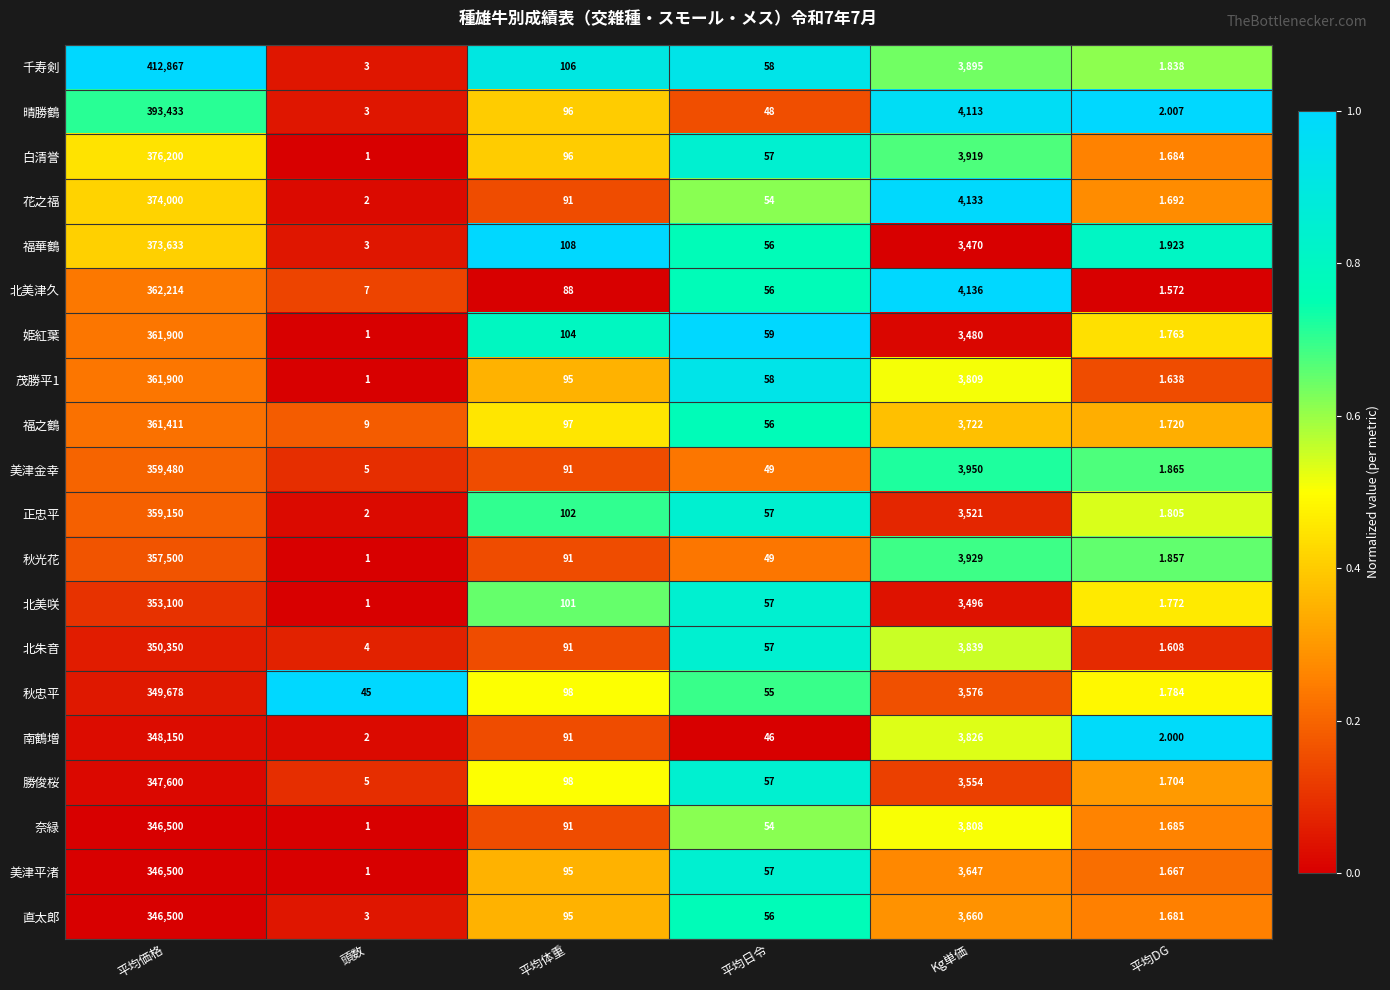

Rank the categories by 白清誉 value from highest to lowest.

平均価格, Kg単価, 平均体重, 平均日令, 平均DG, 頭数